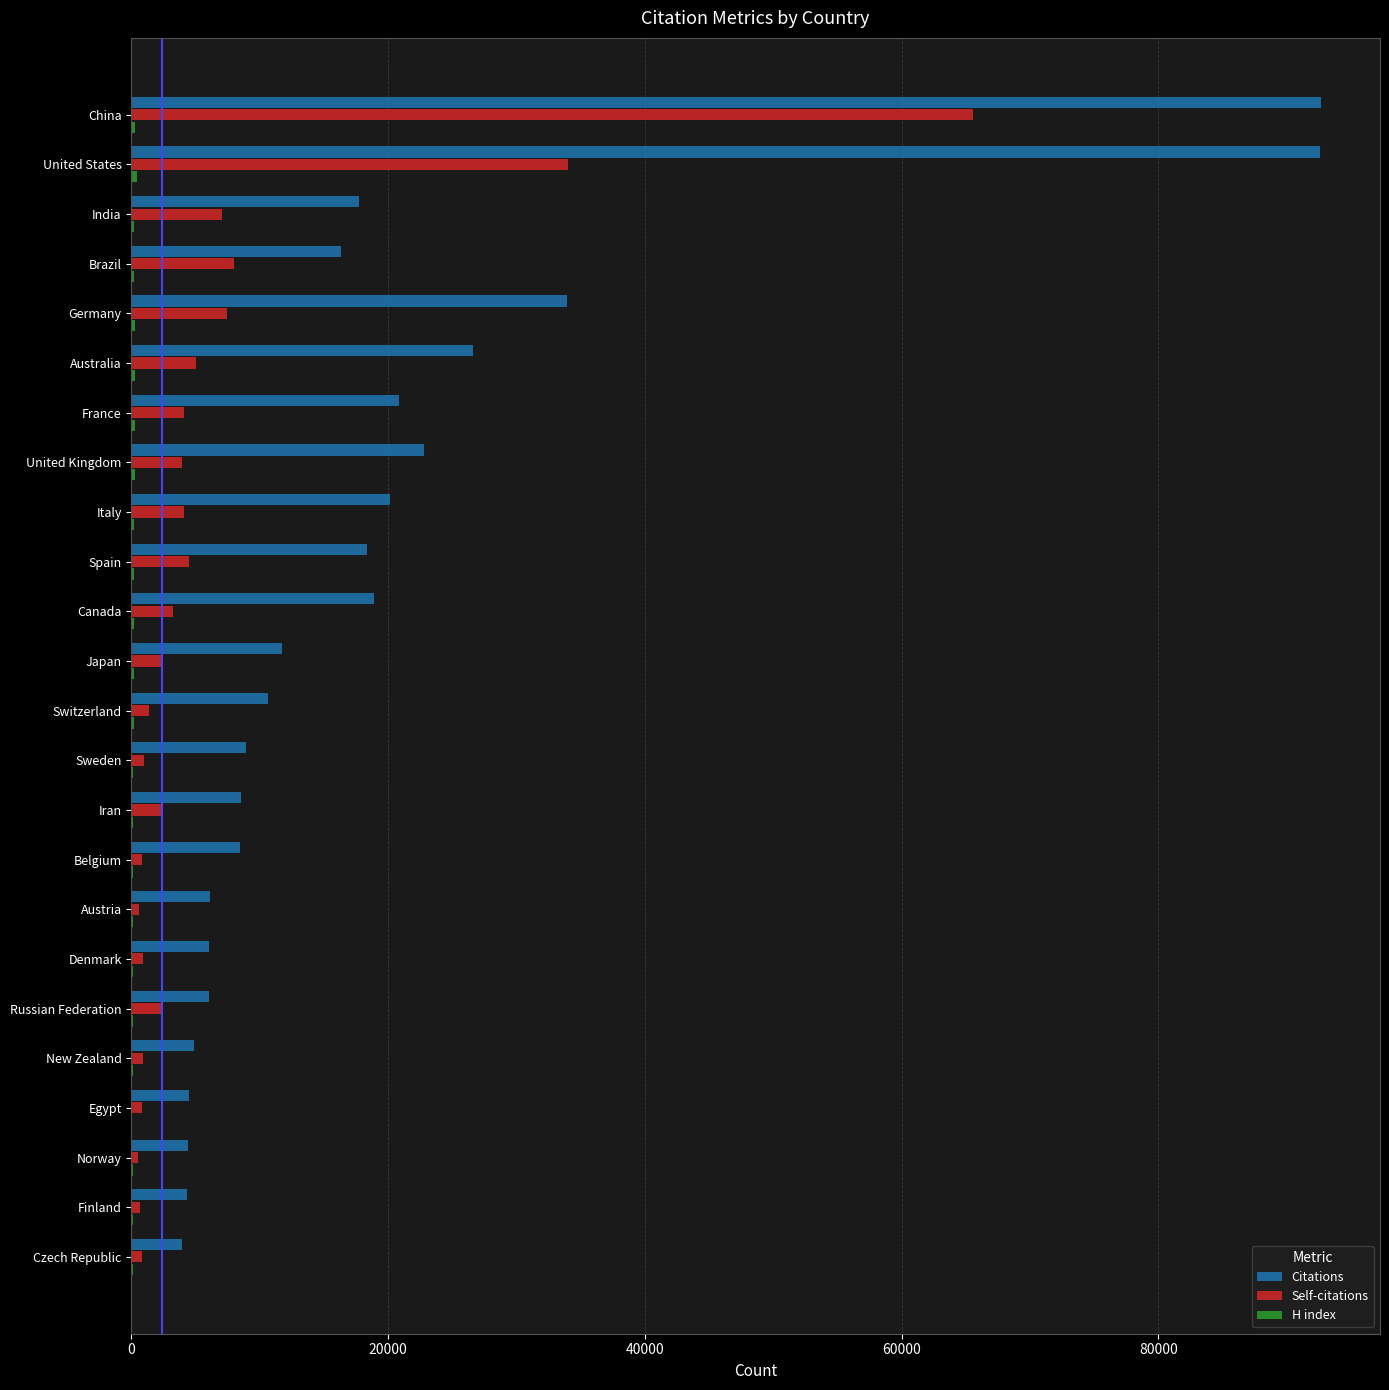

The Citations series shows 45779 at China. True or false?

False